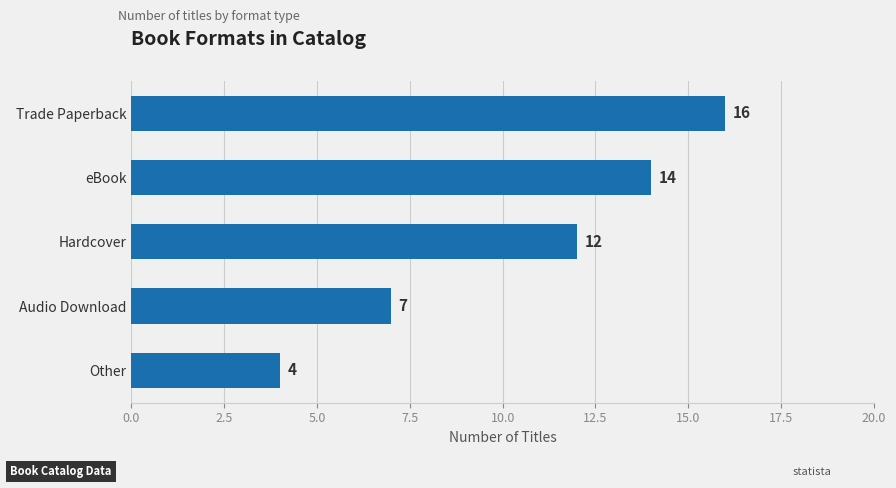

How many bars are there in total?

5